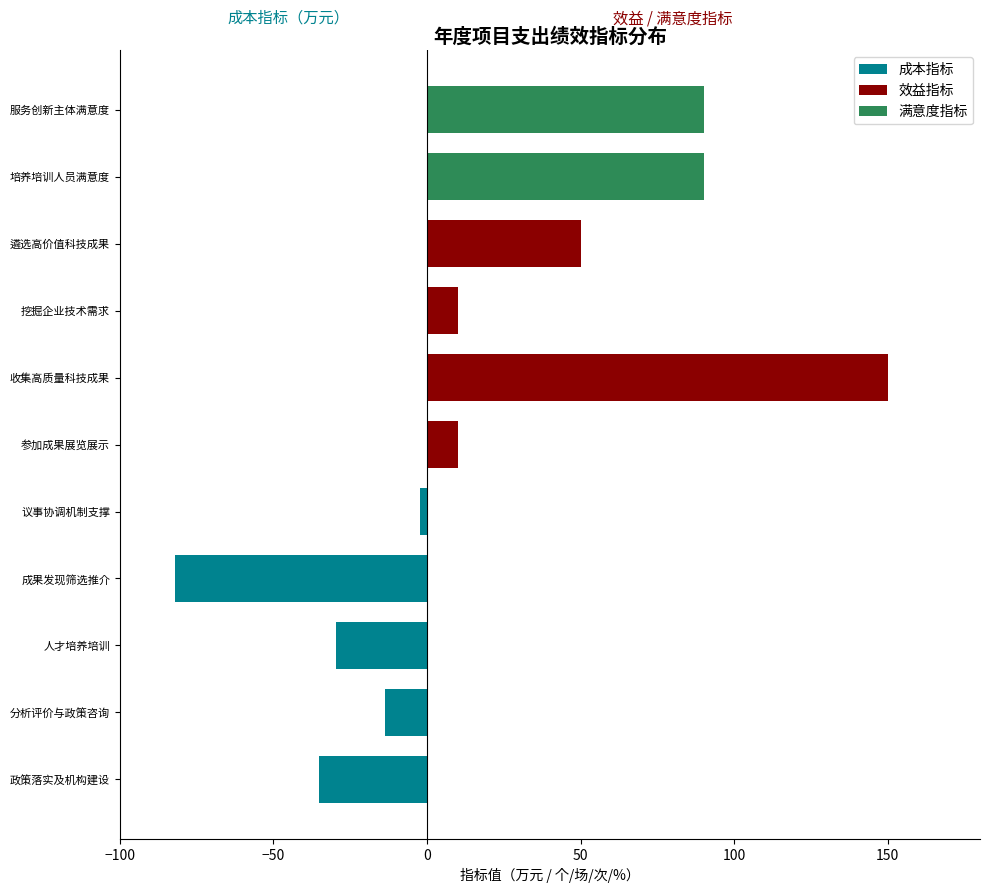

Does the chart contain any negative values?

Yes